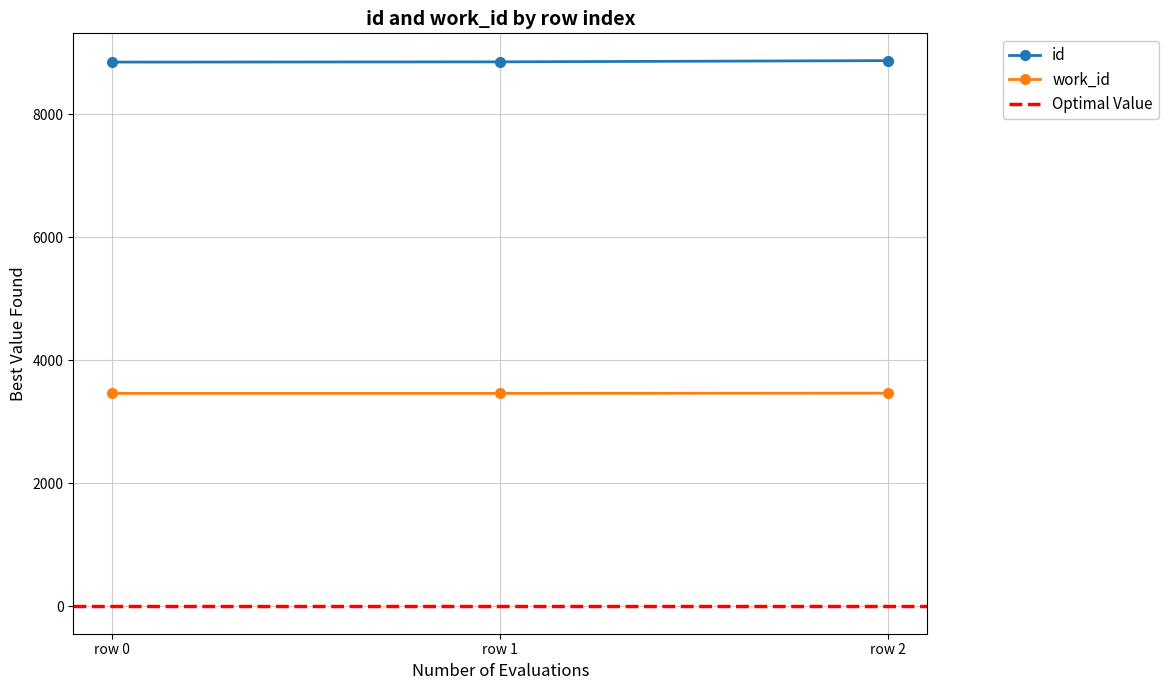

What is the value of the work_id point at the 2nd from the left?

3465